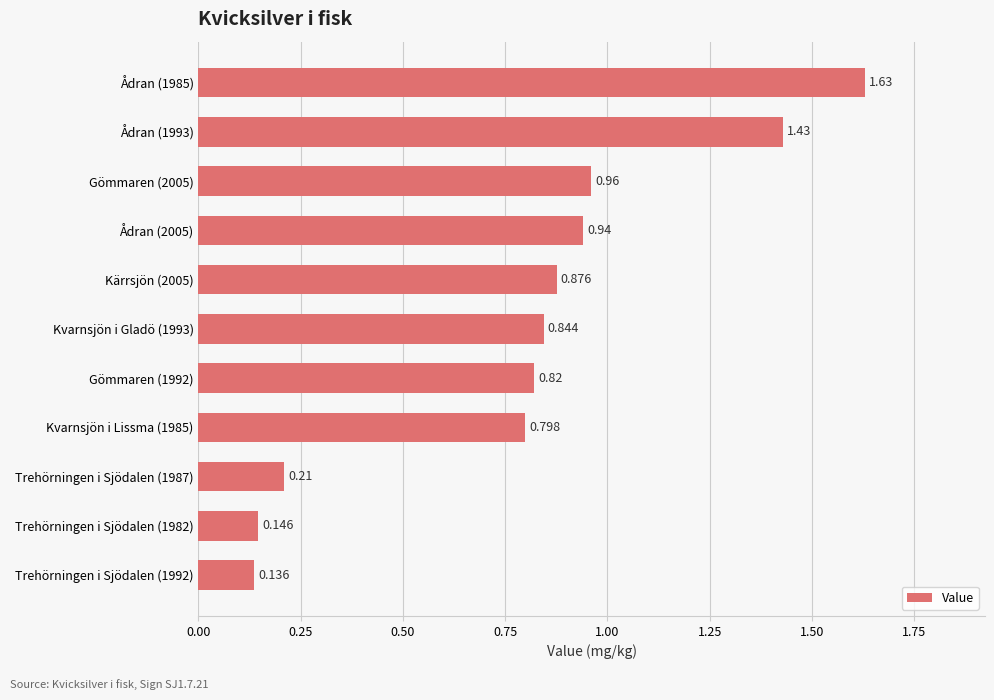

What is the smallest value displayed?

0.1